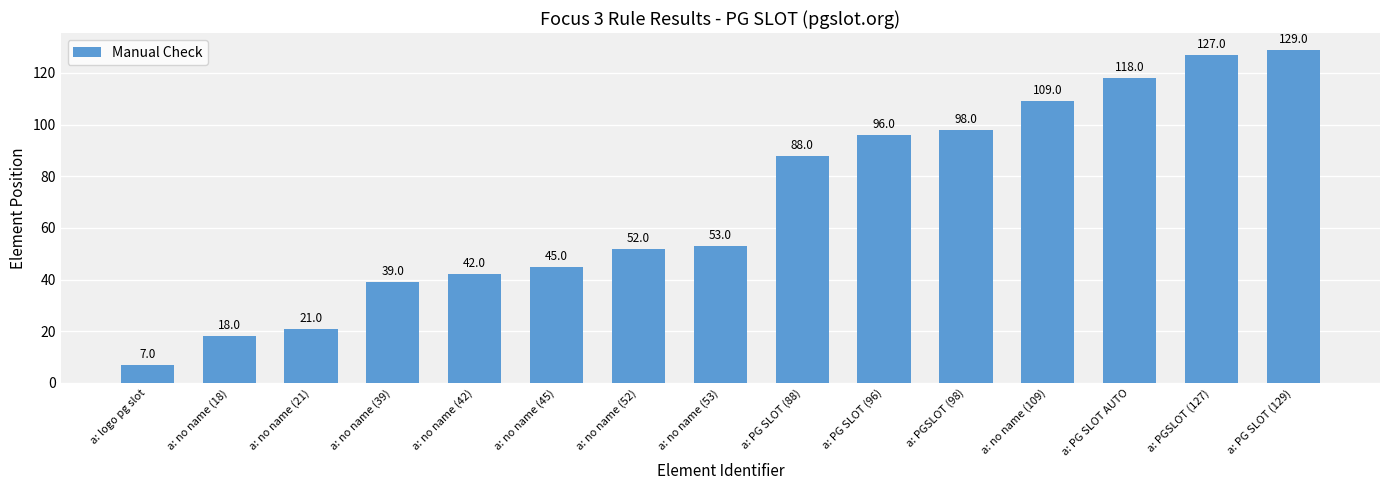

What is the smallest value displayed?

7